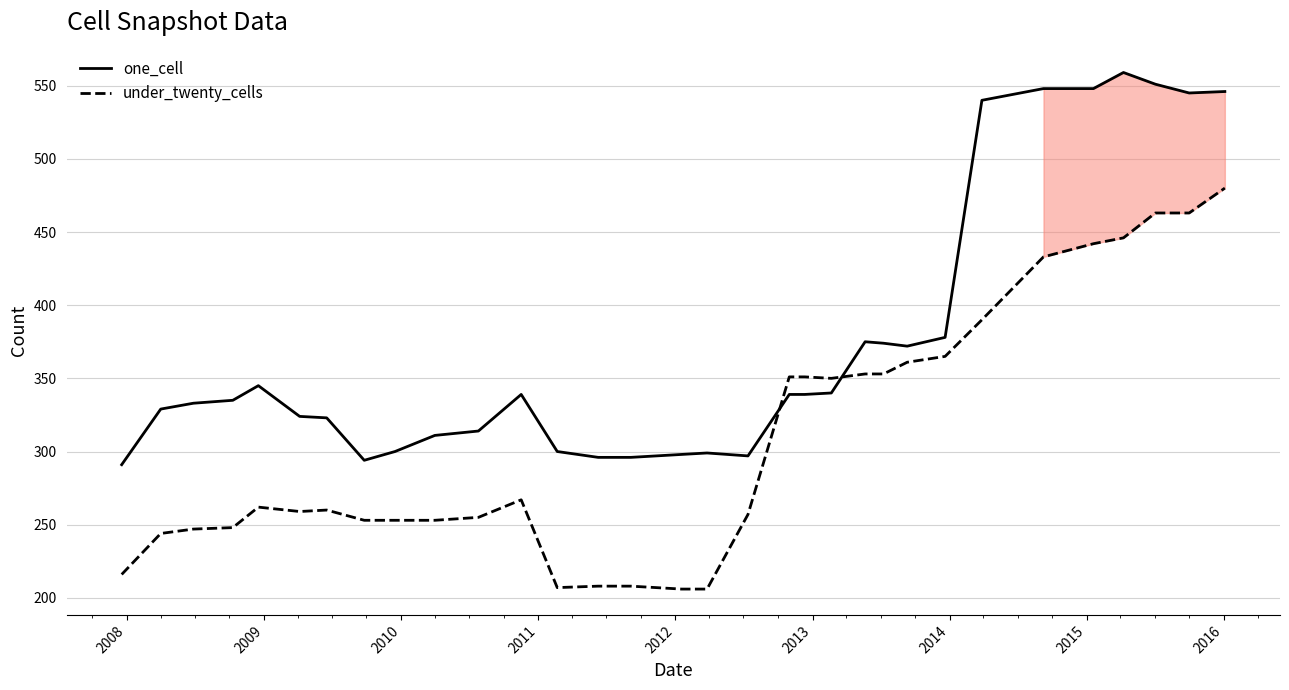

What is the difference between the maximum and minimum values in the one_cell series?

268